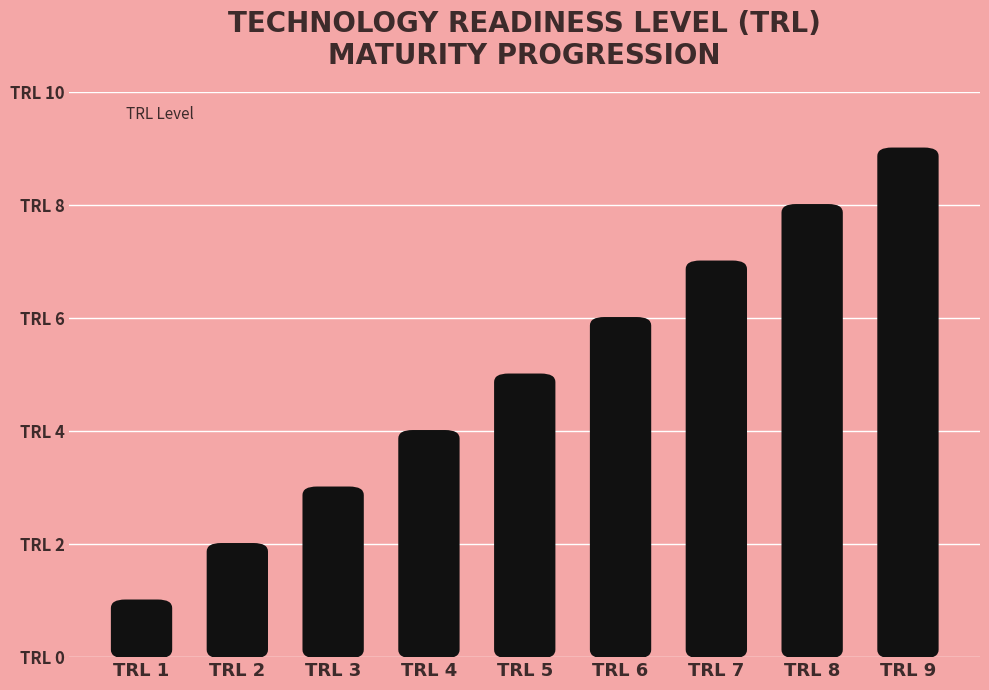

What is the smallest value displayed?

1